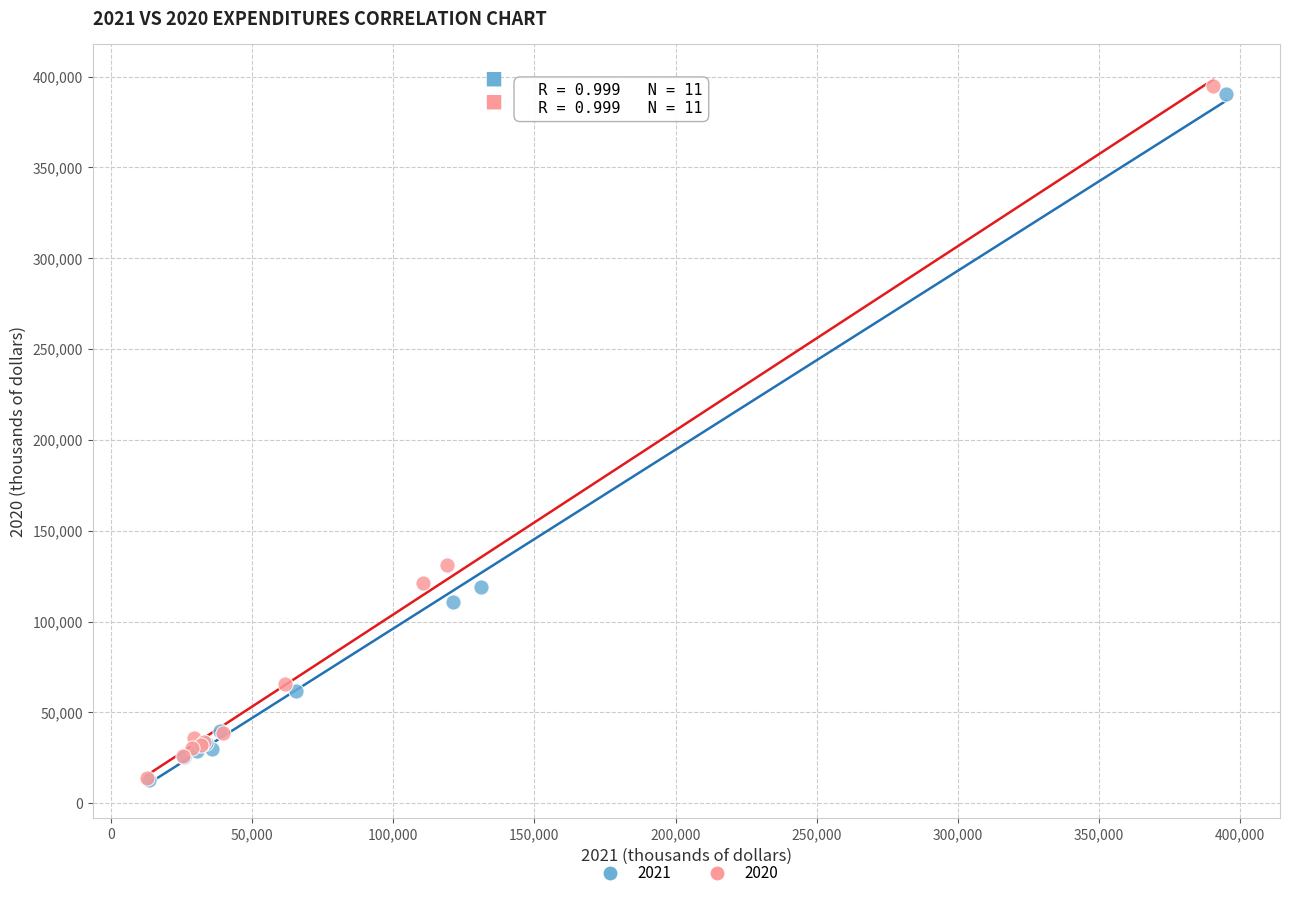

Which series has the widest spread of Y values?

2020